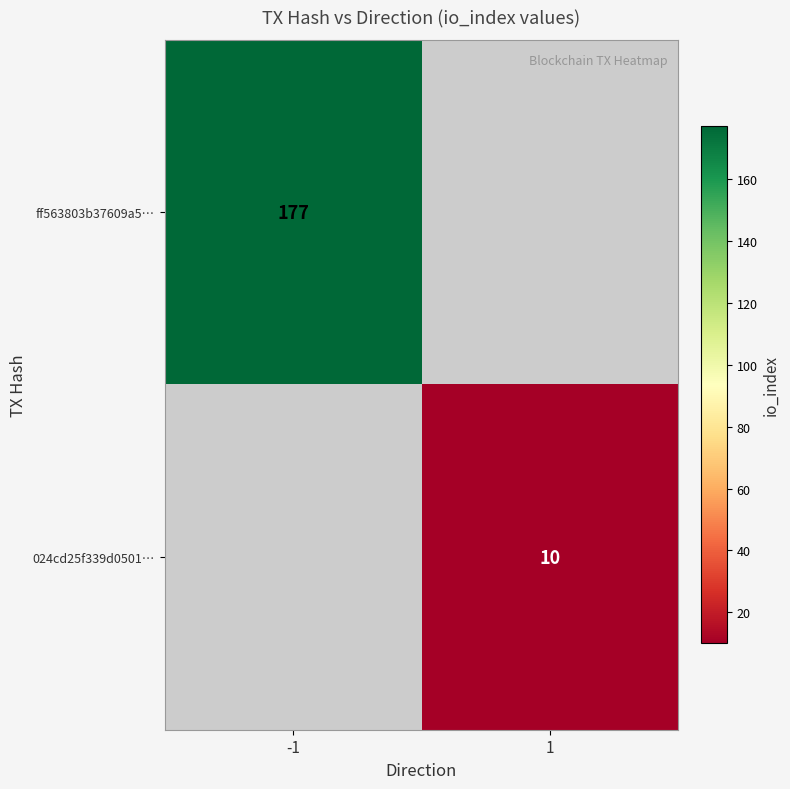

The 024cd25f339d0501… series shows 10 at 1. True or false?

True